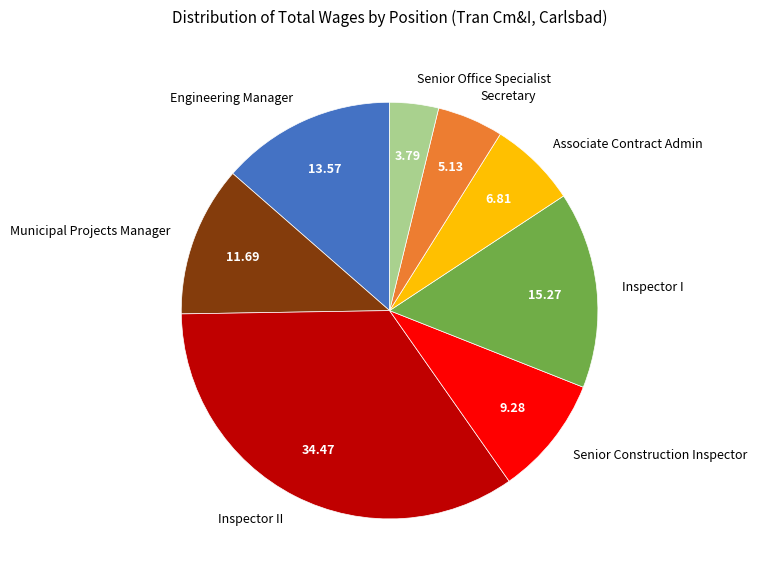

What is the largest slice in the pie chart?

Inspector II